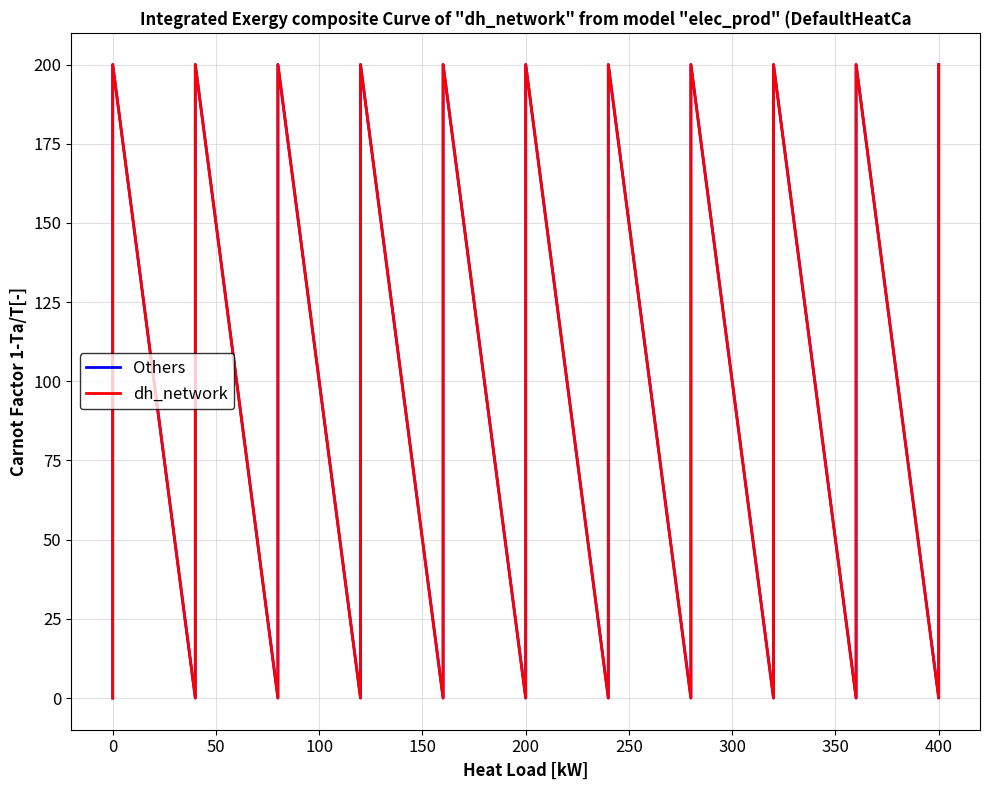

In dh_network, how many points are higher than both neighbors (excluding endpoints)?

10